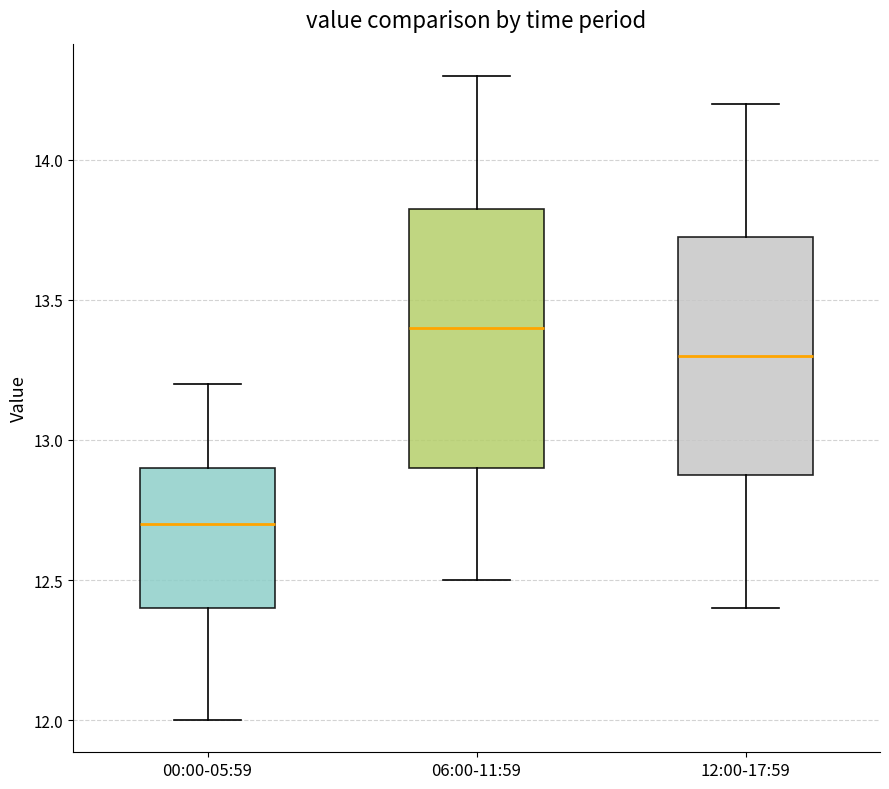

Reading left to right, read every box against the y-axis: the position of its median line, the range the box covers, and the ends of its whiskers. The values are not printed on the chart, so give them approximately, as read against the axis.

00:00-05:59: median 12.70, box 12.40 to 12.90, whiskers 12.00 to 13.20
06:00-11:59: median 13.40, box 12.90 to 13.85, whiskers 12.50 to 14.30
12:00-17:59: median 13.30, box 12.90 to 13.75, whiskers 12.40 to 14.20